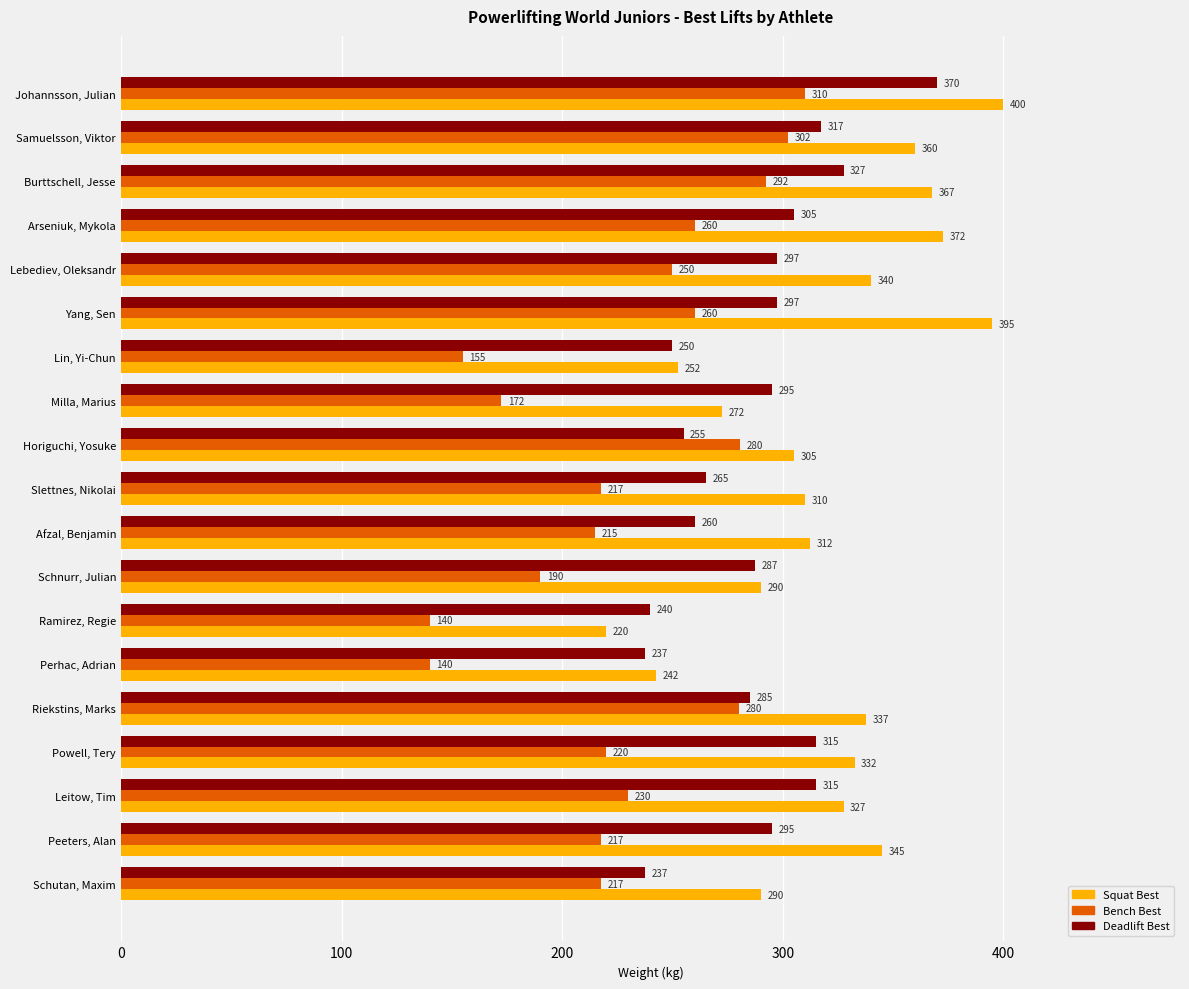

Which series has the largest total across all categories?

Squat Best